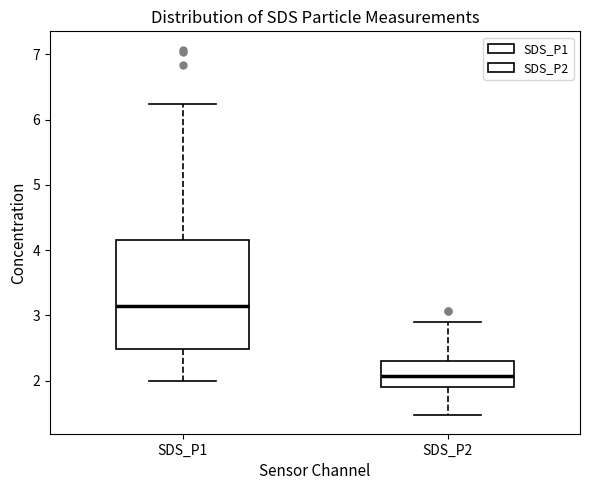

Which box is the tallest, from its lower edge to its upper edge?

SDS_P1